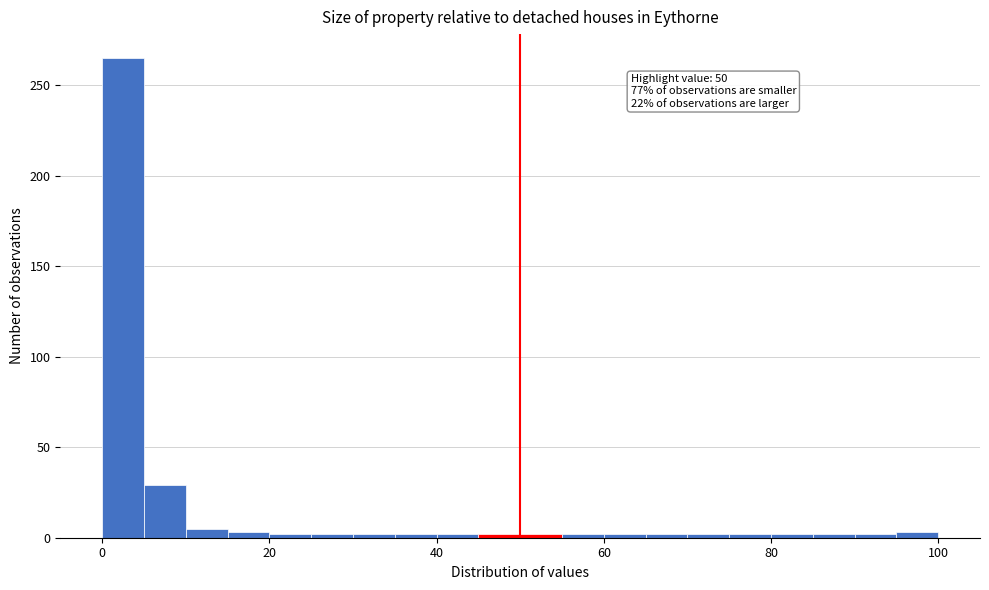

Read against the x-axis, roughly where is the centre of the tallest bar?

2